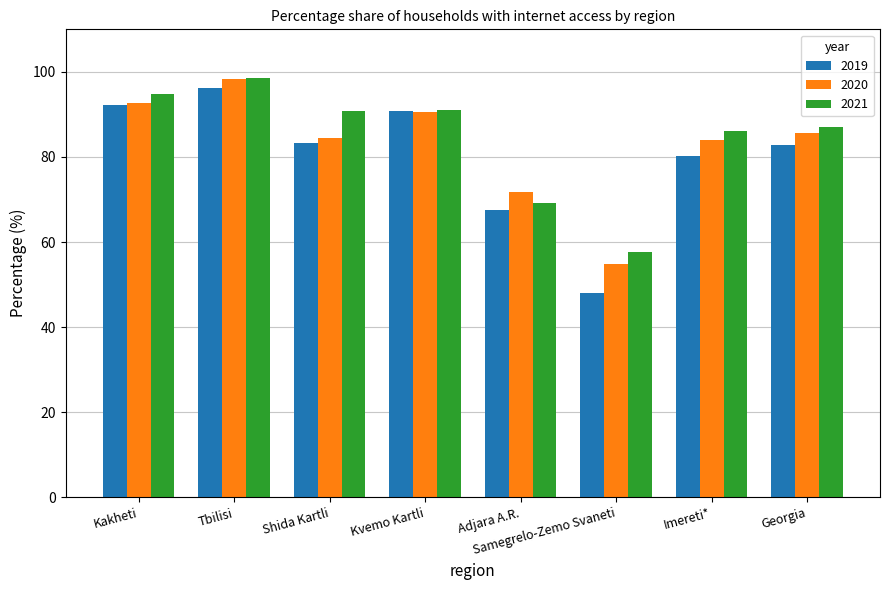

Rank the series at Adjara A.R. from lowest to highest value.

2019, 2021, 2020